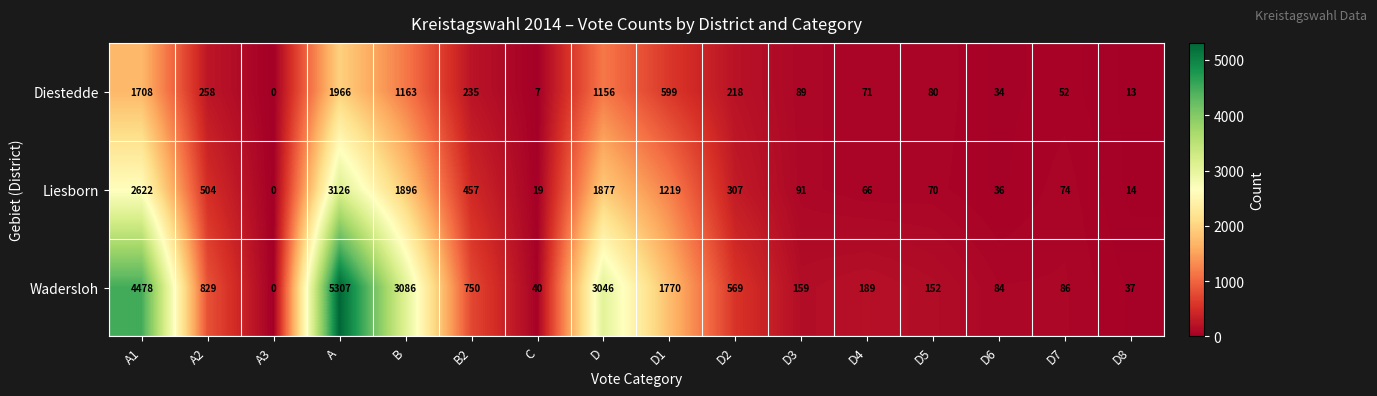

At how many categories does at least one series exceed 5063?

1